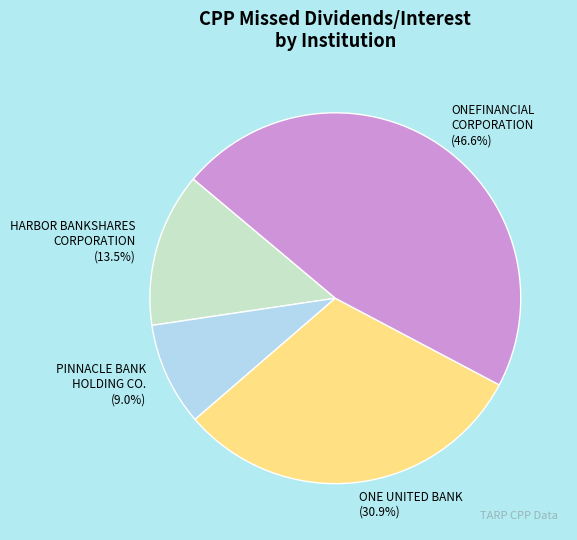

Does any single category account for the majority?

No